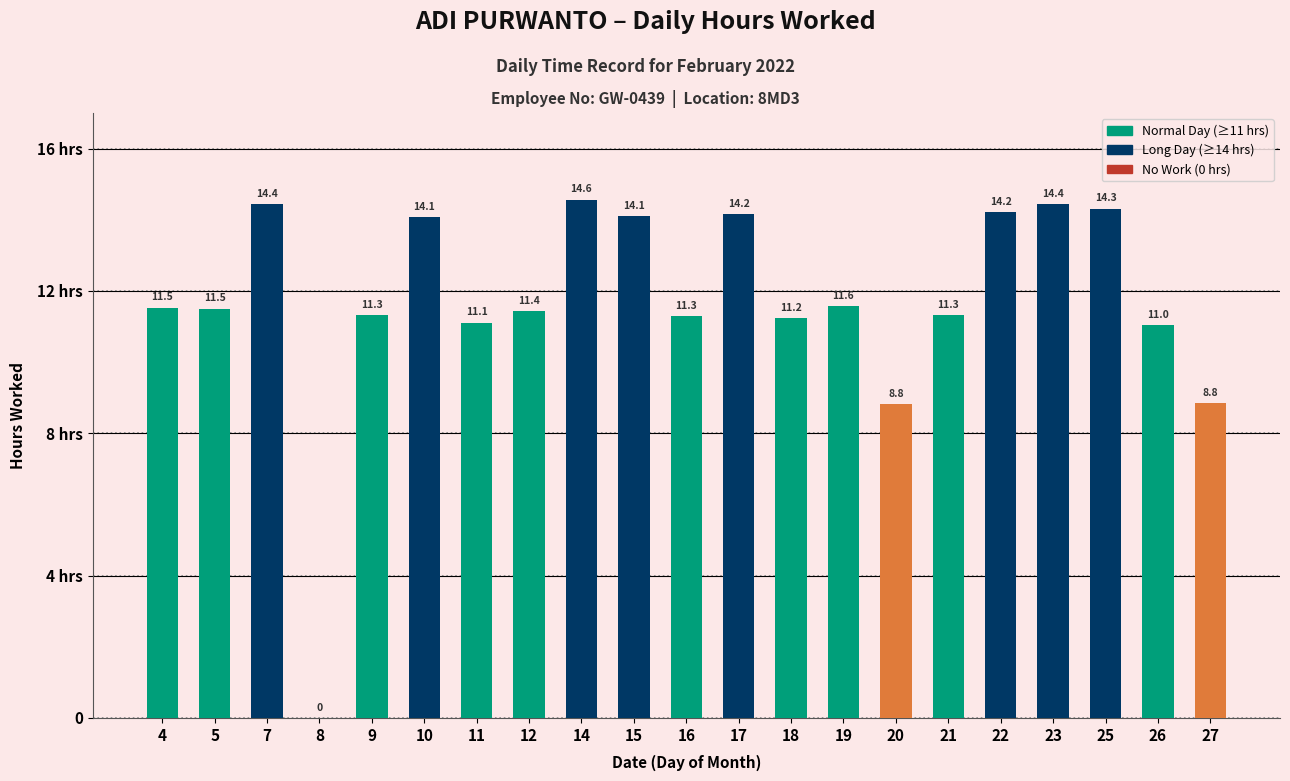

Are the bars grouped side by side (vs. stacked)?

No